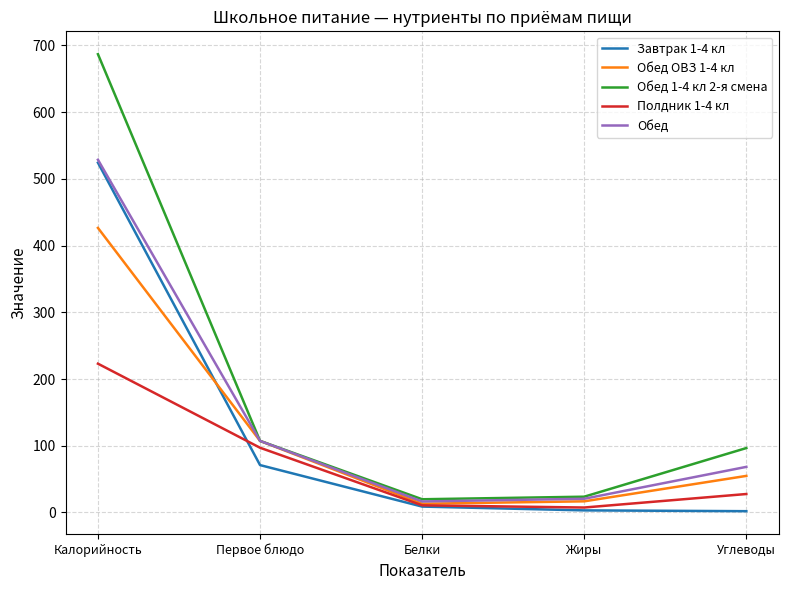

Is the value of Обед at Жиры greater than the value of Завтрак 1-4 кл at Белки?

Yes